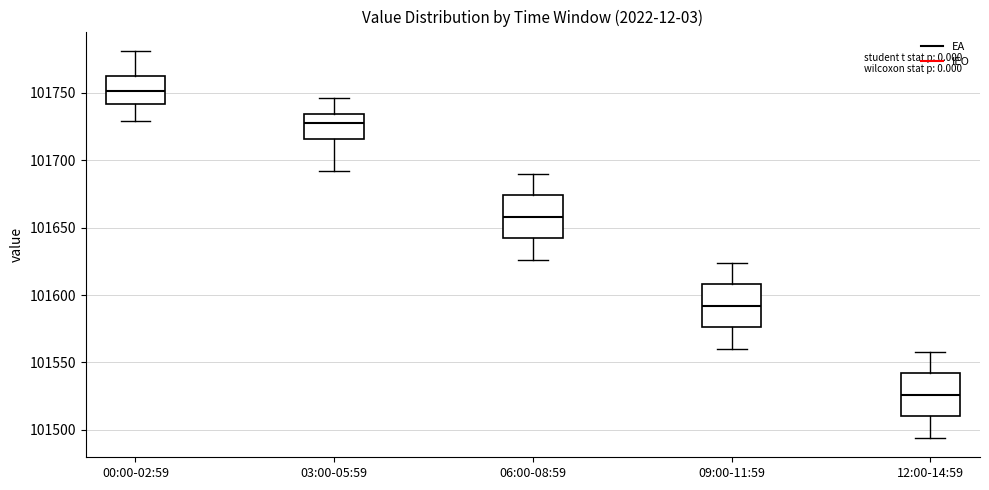

Which box has the lowest median line?

12:00-14:59